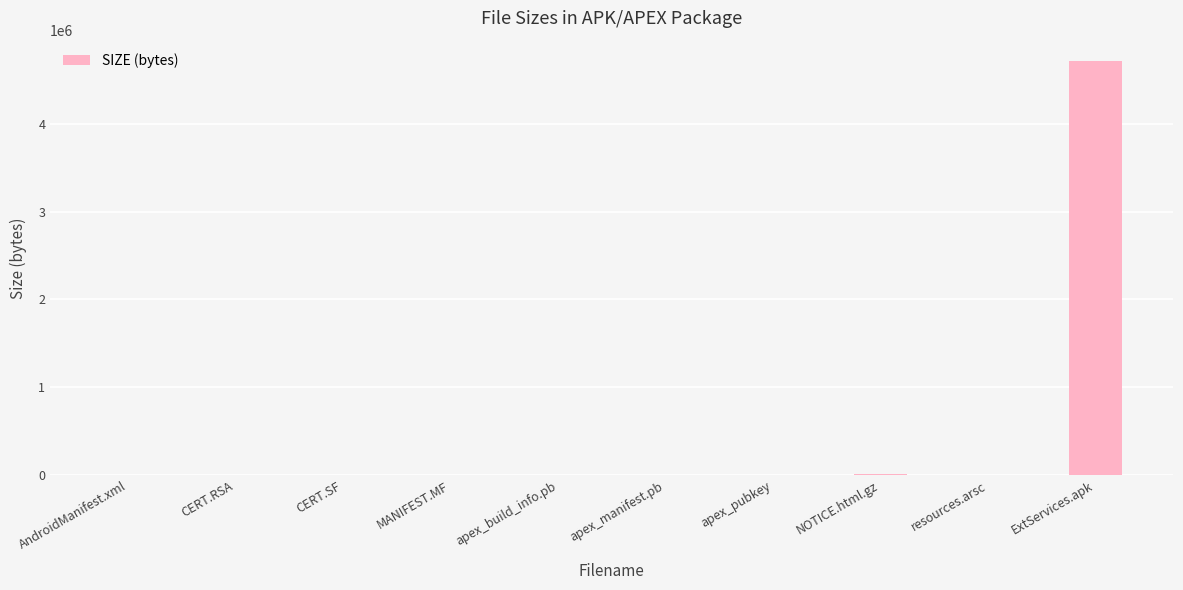

Which category has the highest value across all series?

ExtServices.apk